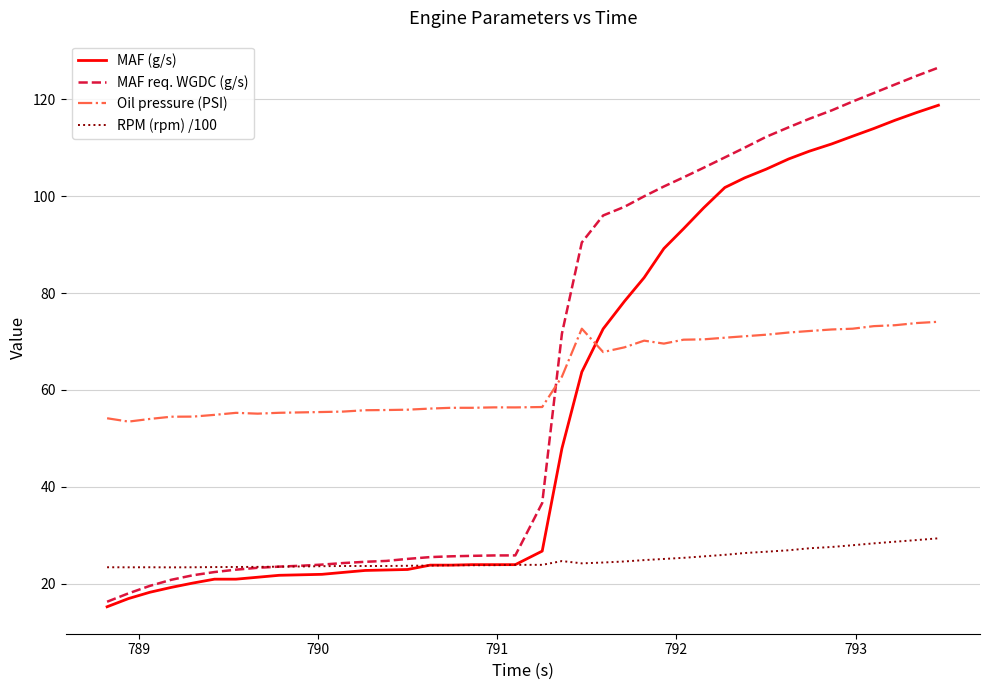

Which series has the largest range (max minus min)?

MAF req. WGDC (g/s)